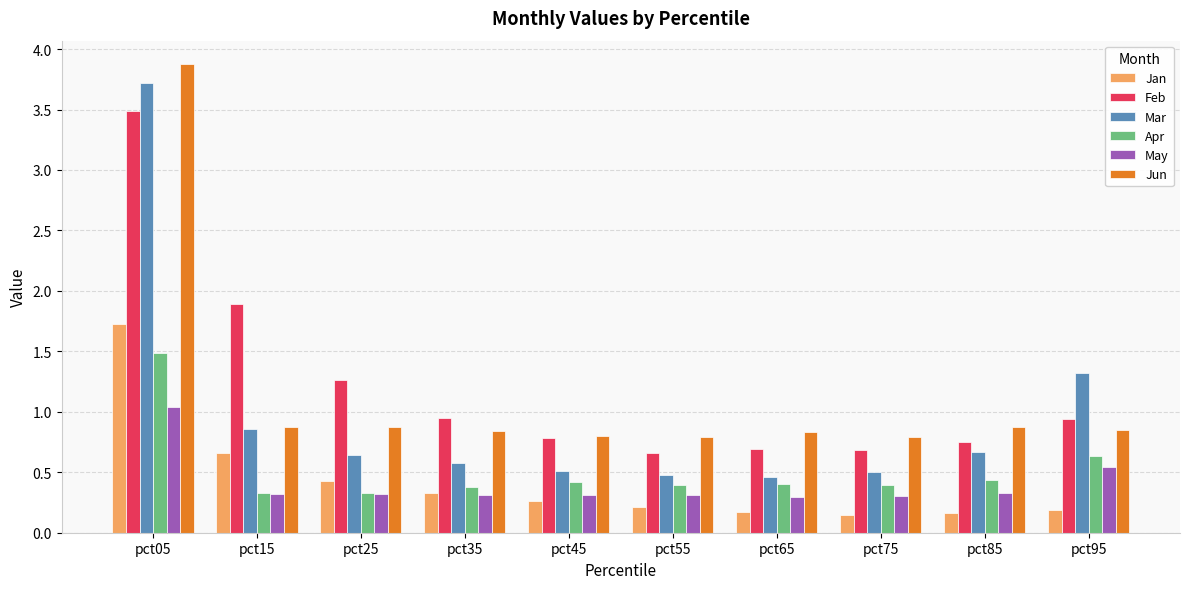

Which series changed the most between pct15 and pct95?

Feb